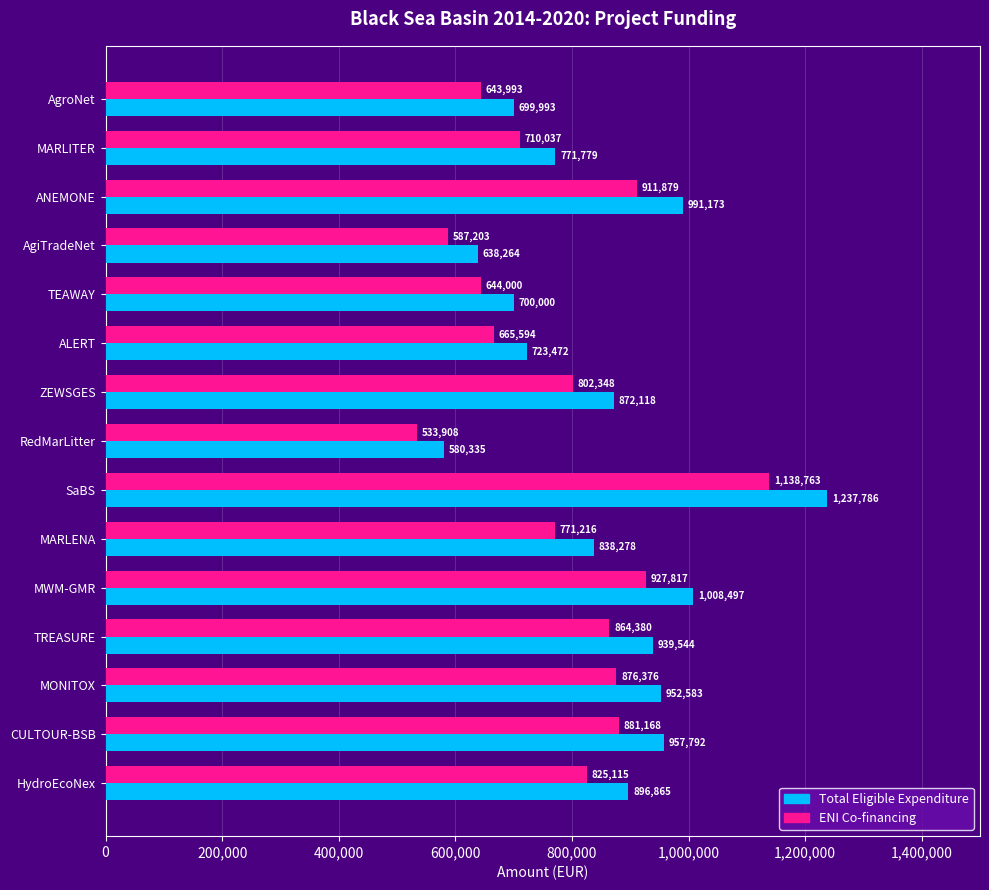

Which label corresponds to the largest value in the chart?

SaBS